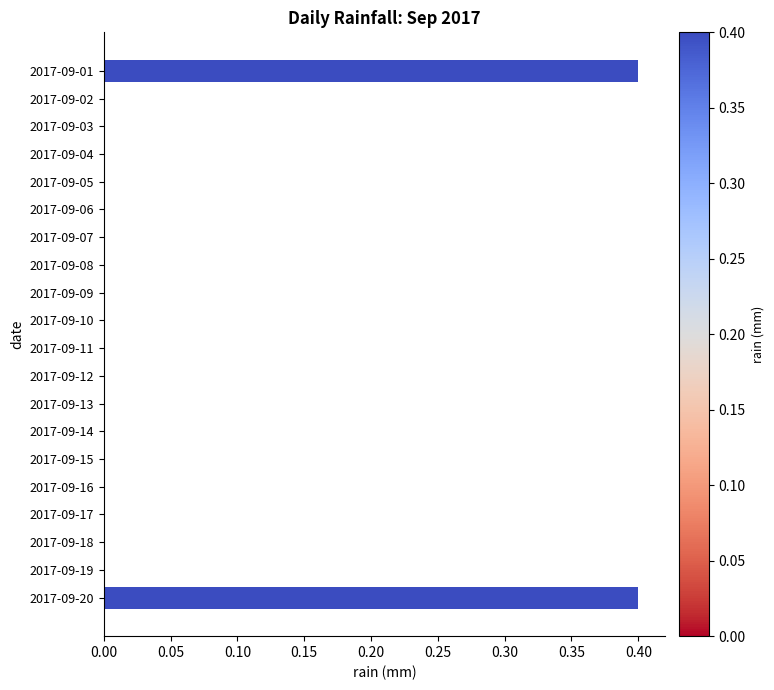

Reading bottom to top, what are all the values shown in this chart?

2017-09-20=0.4	2017-09-19=0.0	2017-09-18=0.0	2017-09-17=0.0	2017-09-16=0.0	2017-09-15=0.0	2017-09-14=0.0	2017-09-13=0.0	2017-09-12=0.0	2017-09-11=0.0	2017-09-10=0.0	2017-09-09=0.0	2017-09-08=0.0	2017-09-07=0.0	2017-09-06=0.0	2017-09-05=0.0	2017-09-04=0.0	2017-09-03=0.0	2017-09-02=0.0	2017-09-01=0.4